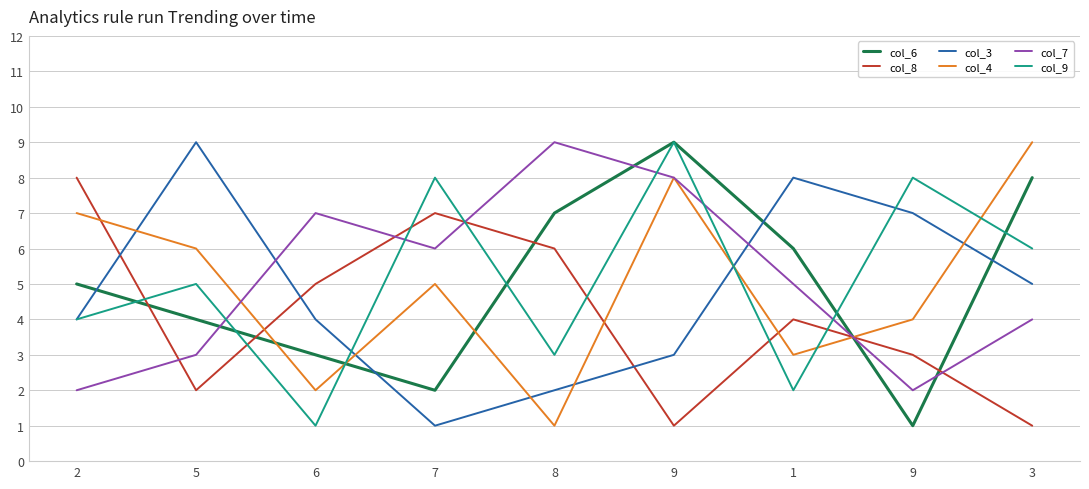

Does the chart have visible grid lines?

Yes